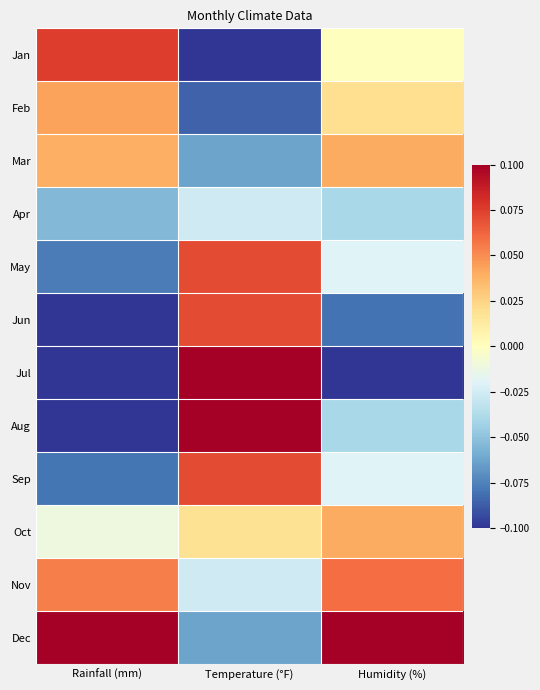

Reading right to left, what are all the values shown in this chart?

Jan: Humidity (%)=0.0	Temperature (°F)=-0.1	Rainfall (mm)=0.1
Feb: Humidity (%)=0.0	Temperature (°F)=-0.1	Rainfall (mm)=0.0
Mar: Humidity (%)=0.0	Temperature (°F)=-0.1	Rainfall (mm)=0.0
Apr: Humidity (%)=-0.0	Temperature (°F)=-0.0	Rainfall (mm)=-0.1
May: Humidity (%)=-0.0	Temperature (°F)=0.1	Rainfall (mm)=-0.1
Jun: Humidity (%)=-0.1	Temperature (°F)=0.1	Rainfall (mm)=-0.1
Jul: Humidity (%)=-0.1	Temperature (°F)=0.1	Rainfall (mm)=-0.1
Aug: Humidity (%)=-0.0	Temperature (°F)=0.1	Rainfall (mm)=-0.1
Sep: Humidity (%)=-0.0	Temperature (°F)=0.1	Rainfall (mm)=-0.1
Oct: Humidity (%)=0.0	Temperature (°F)=0.0	Rainfall (mm)=-0.0
Nov: Humidity (%)=0.1	Temperature (°F)=-0.0	Rainfall (mm)=0.1
Dec: Humidity (%)=0.1	Temperature (°F)=-0.1	Rainfall (mm)=0.1